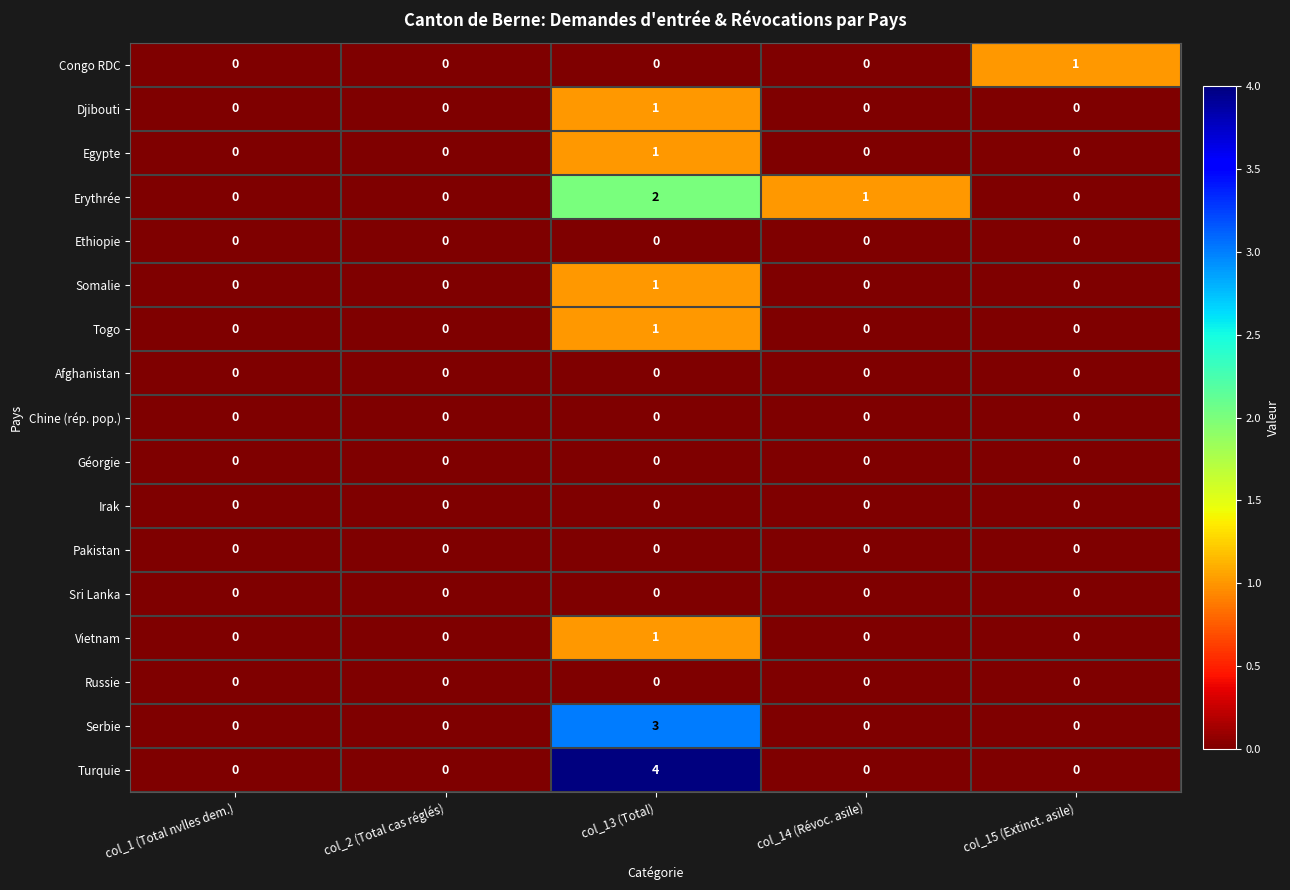

The Ethiopie series shows 0 at col_13 (Total). True or false?

True